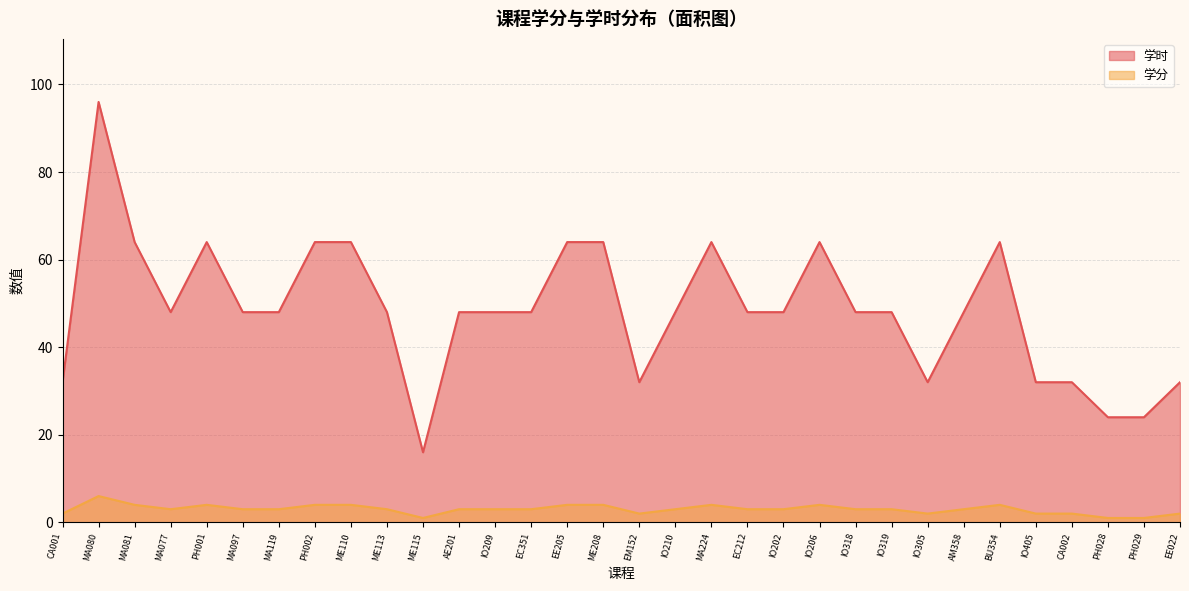

True or false: 学分 and 学时 cross at least once.

False